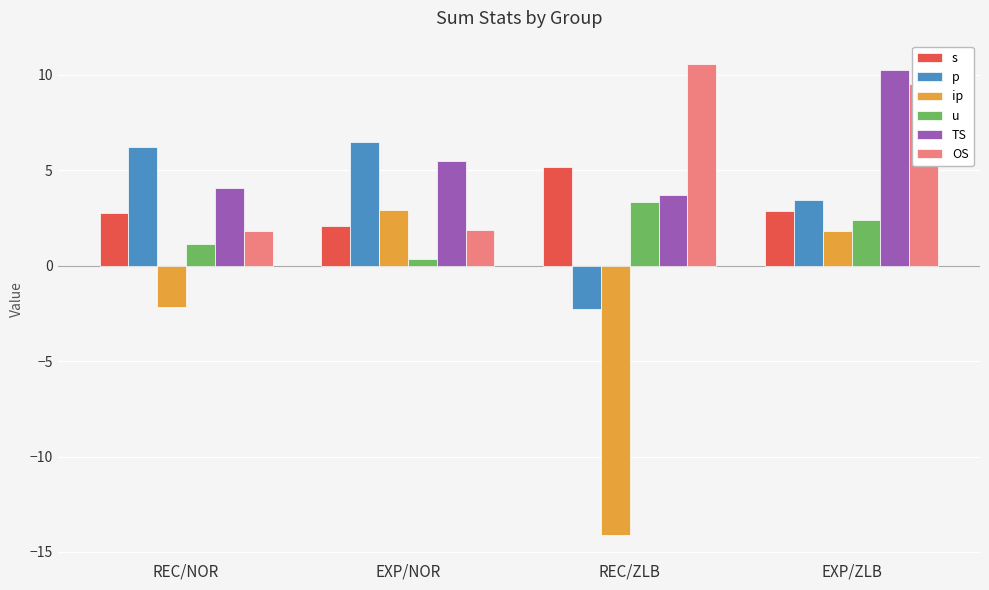

How many bars are there in each group?

6